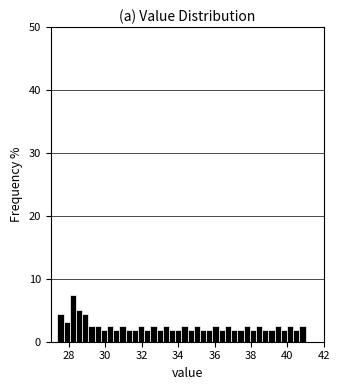

Read against the x-axis, roughly where is the centre of the tallest bar?

28.2